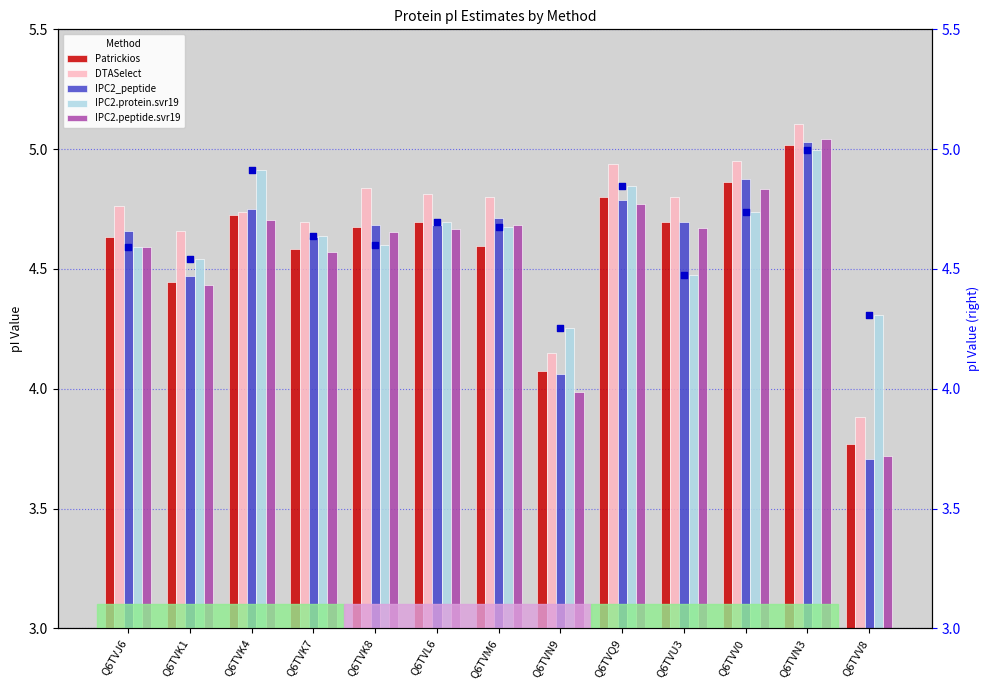

Which series has the largest total across all categories?

DTASelect